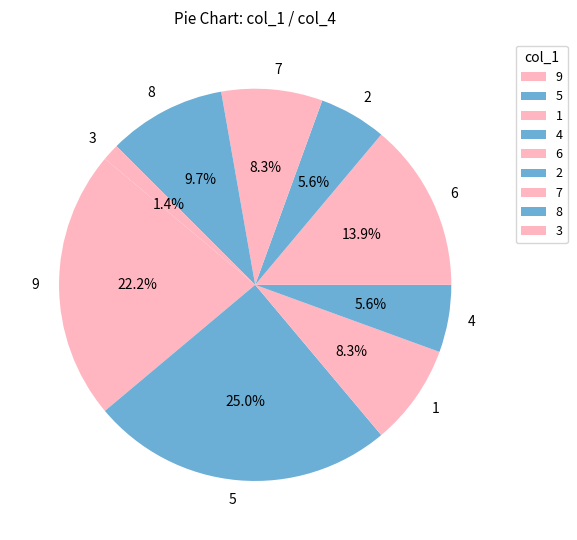

To the nearest percent, what portion does 2 represent?

6%